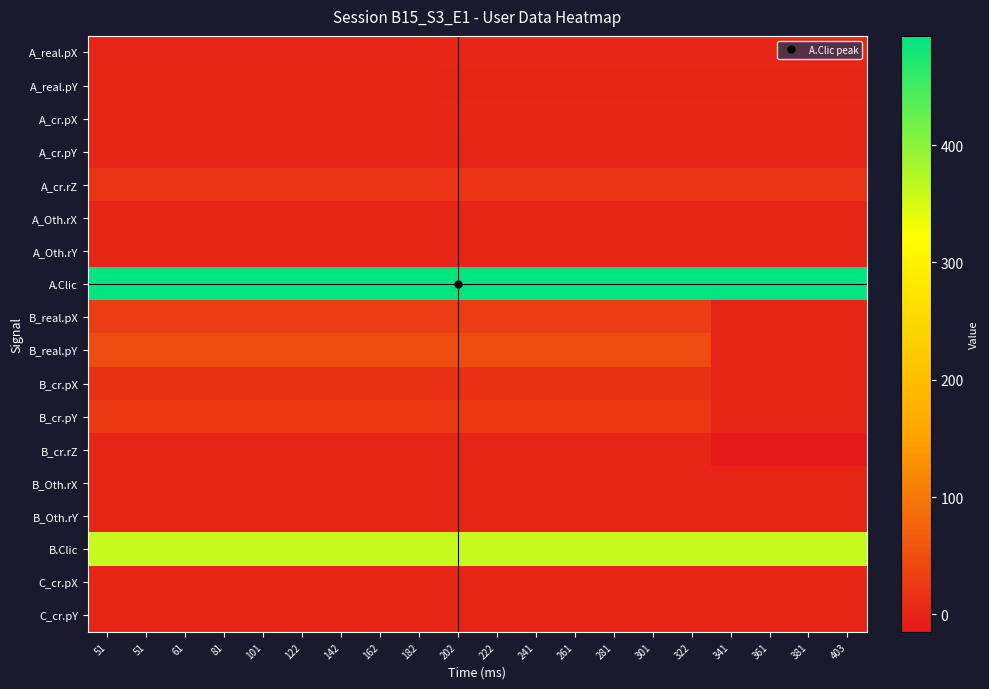

Which series changed the most between 122 and 261?

A_real.pX